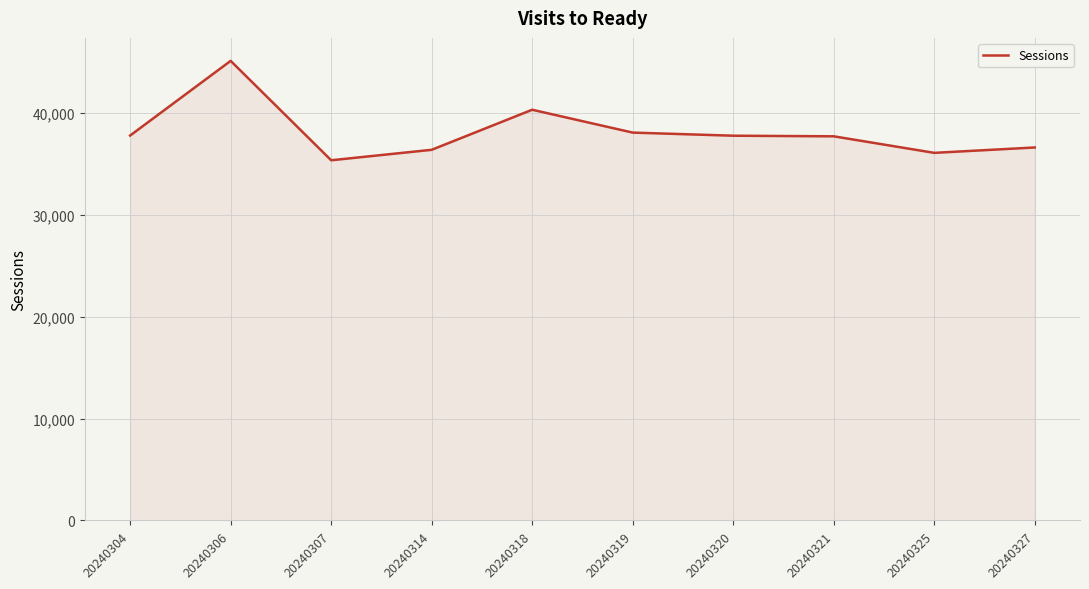

Between 20240327 and 20240304, which is larger?

20240304